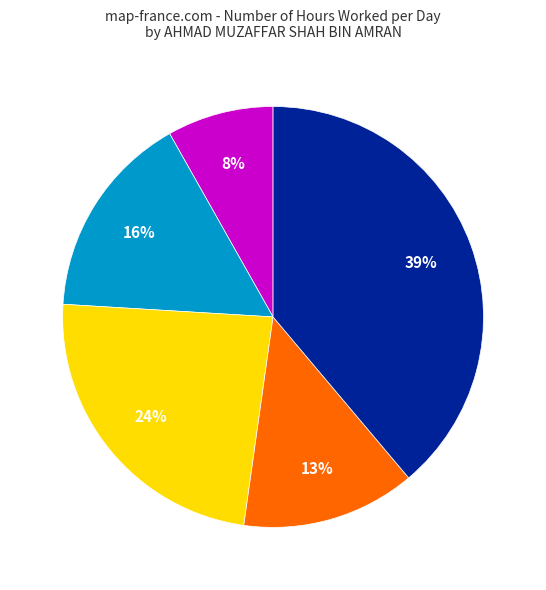

Is there a majority slice in this chart?

No